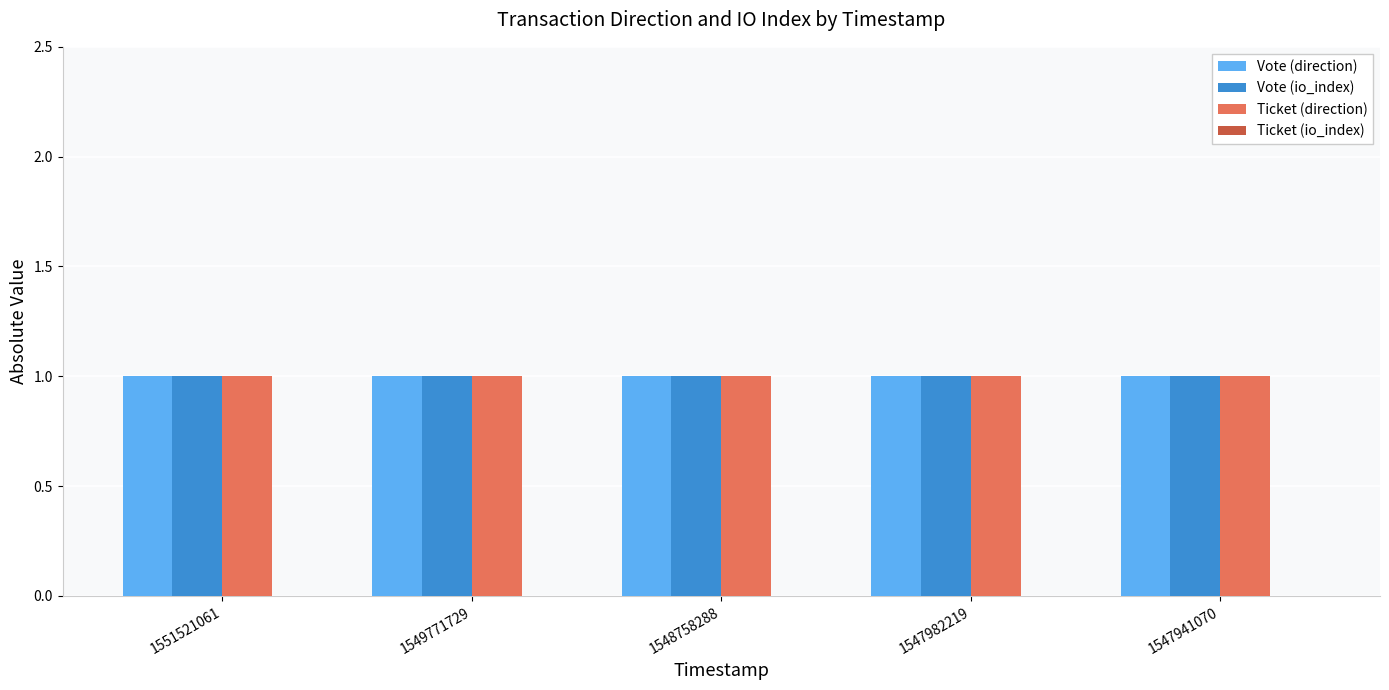

Read the Ticket (direction) value at 1551521061.

1